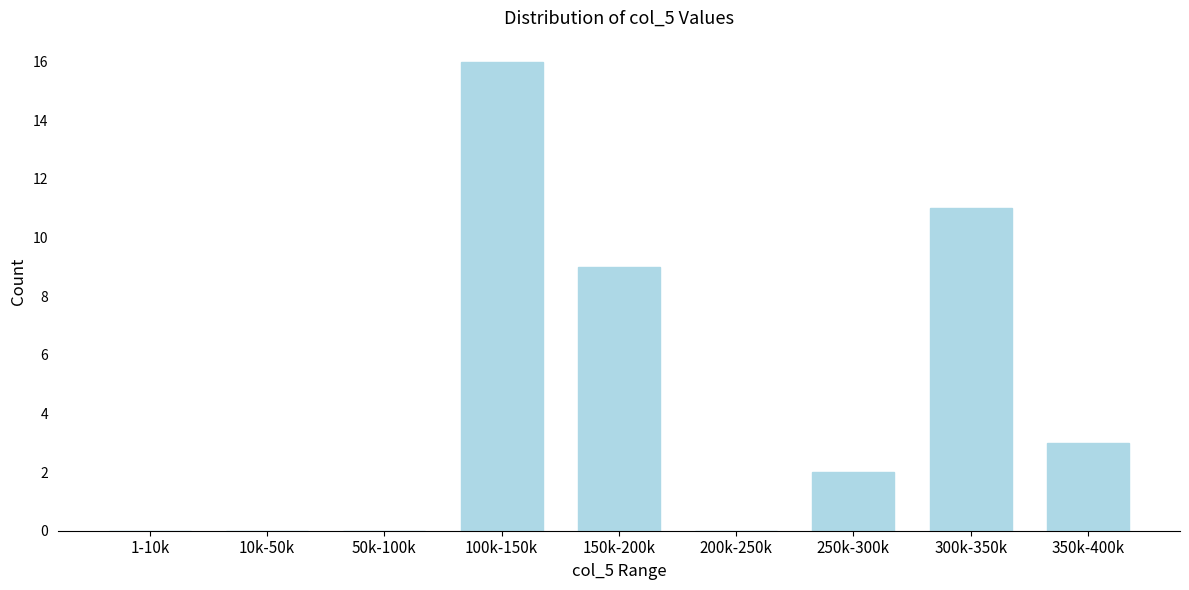

Reading left to right, list all the values displayed in this chart.

1-10k=0	10k-50k=0	50k-100k=0	100k-150k=16	150k-200k=9	200k-250k=0	250k-300k=2	300k-350k=11	350k-400k=3